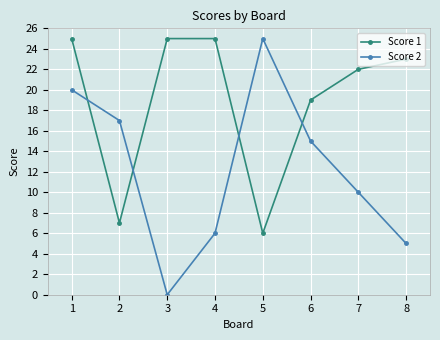

The value of Score 2 at 1 is 20. True or false?

True